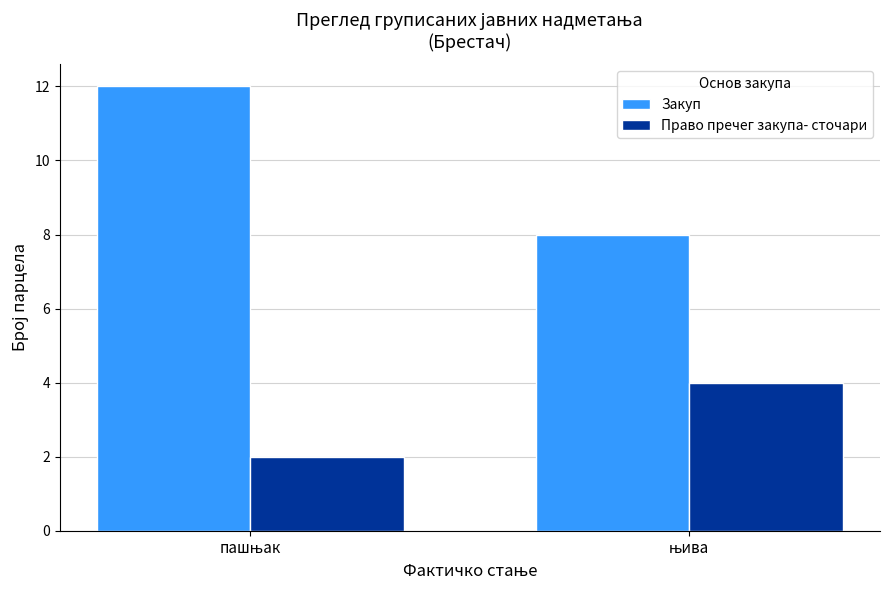

Which series has the largest total across all categories?

Закуп